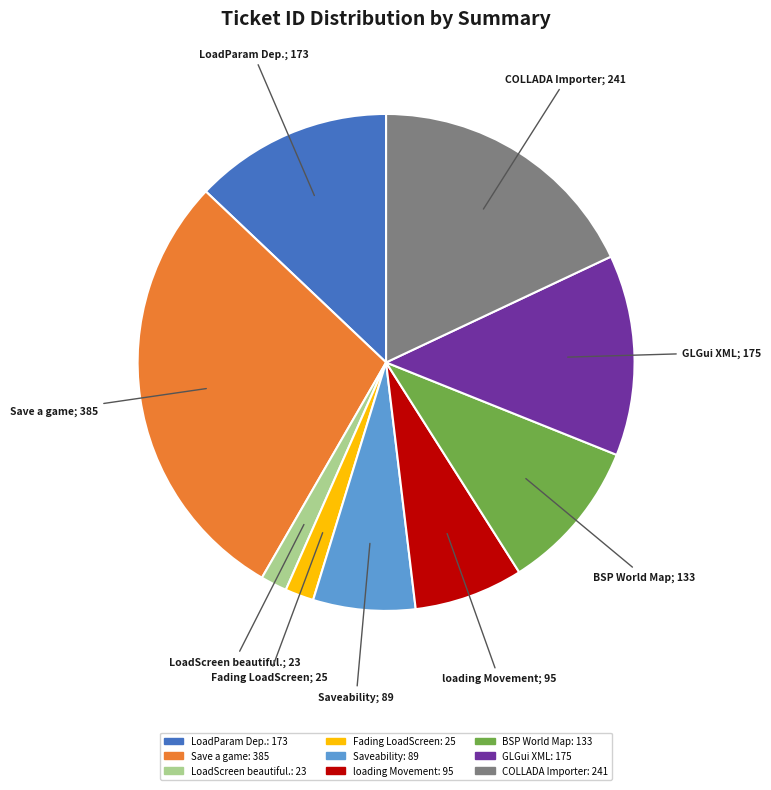

Is the sum of Fading LoadScreen: 25 and GLGui XML: 175 greater than half?

No